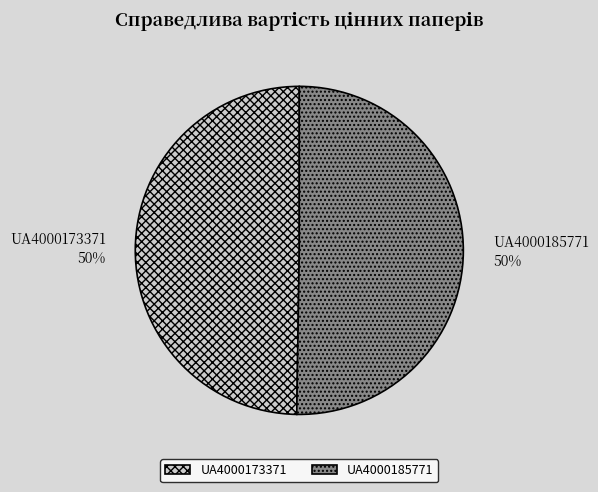

What is the ratio of the value at UA4000173371 to the value at UA4000185771?

1.0